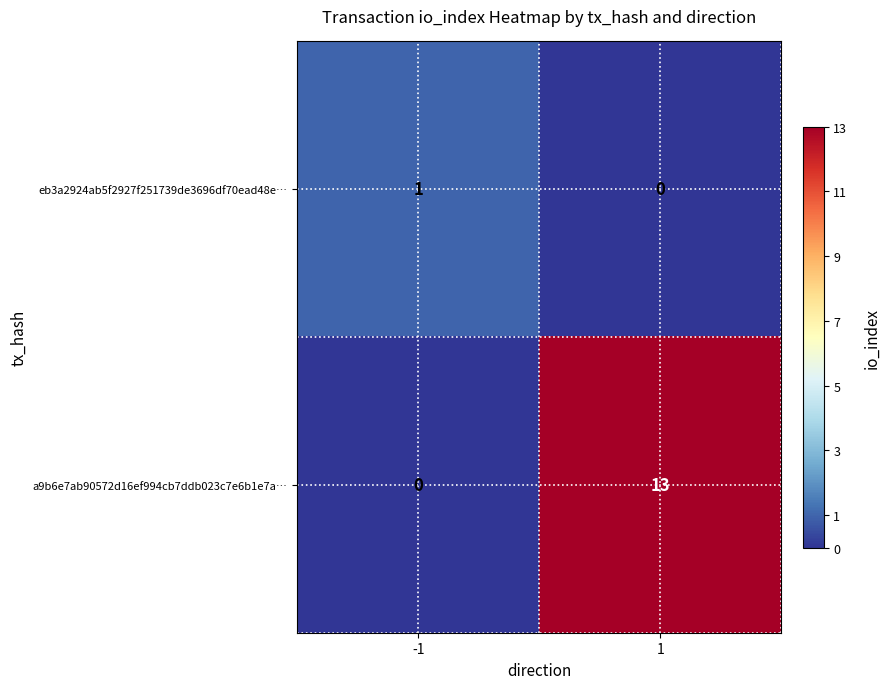

What is the sum of the a9b6e7ab90572d16ef994cb7ddb023c7e6b1e7a… values at -1 and 1?

13